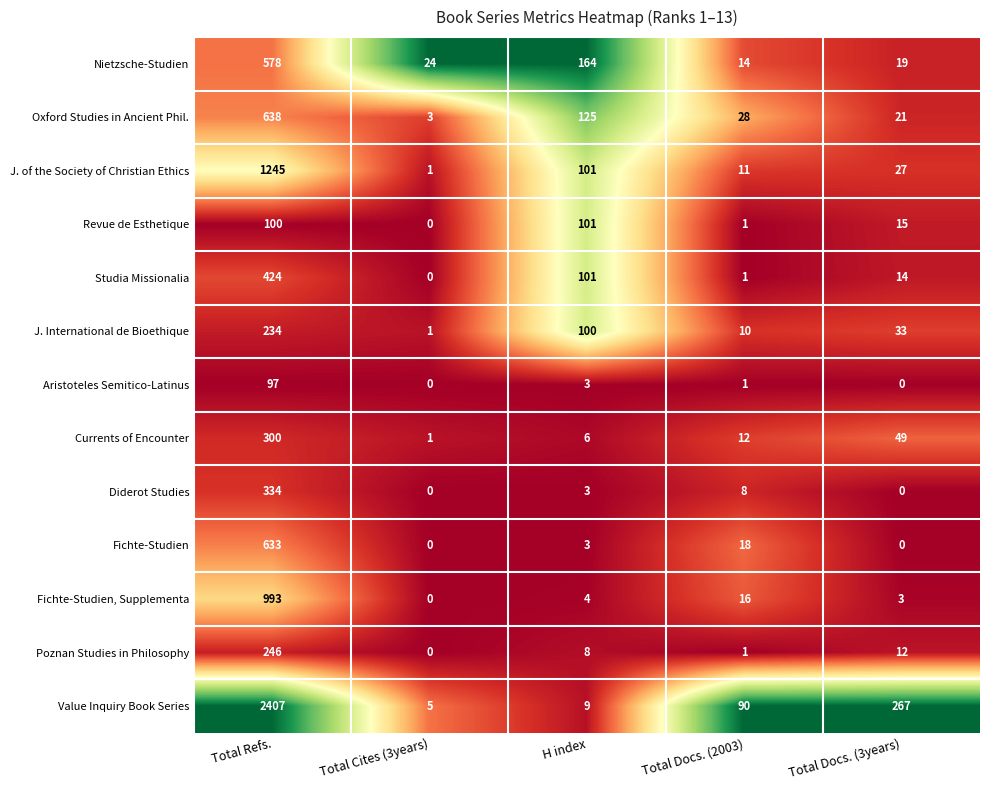

What is the difference between the second highest and minimum values in the Fichte-Studien series?

18